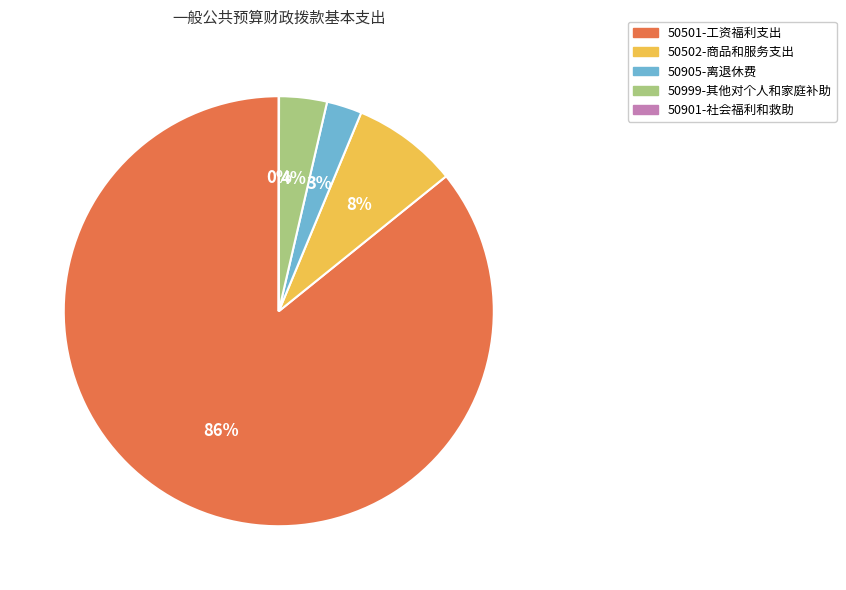

To the nearest percent, what percentage of the pie is 50999-其他对个人和家庭补助?

4%